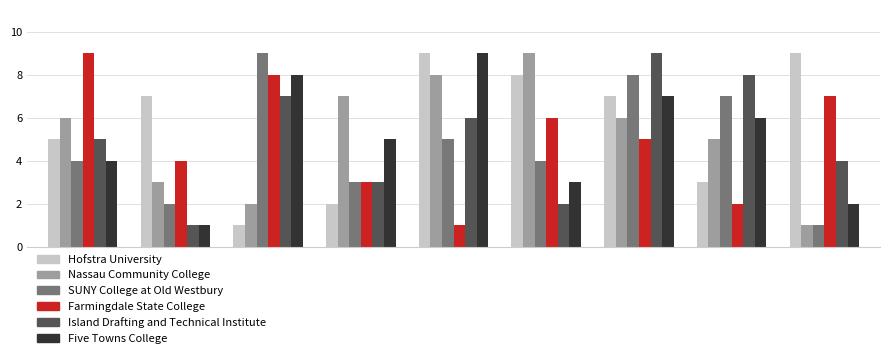

What is the greatest value displayed?

9